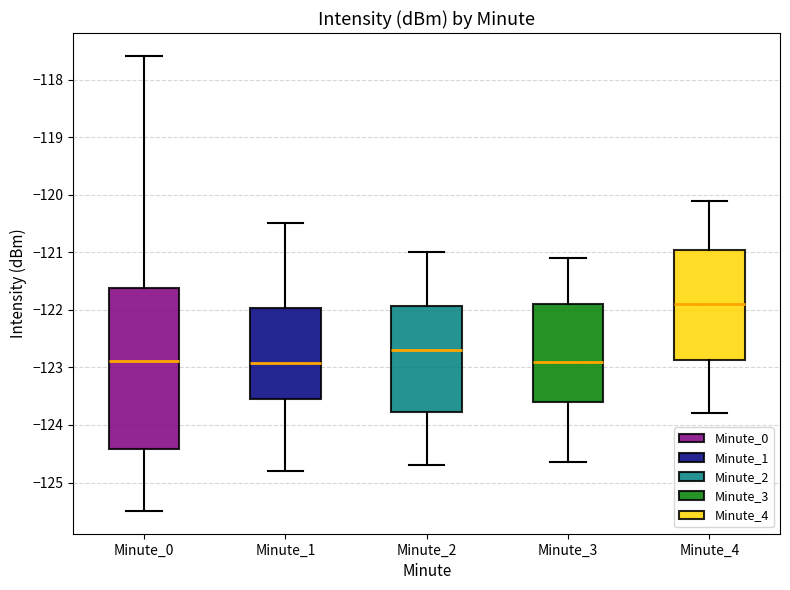

Which box is the tallest, from its lower edge to its upper edge?

Minute_0